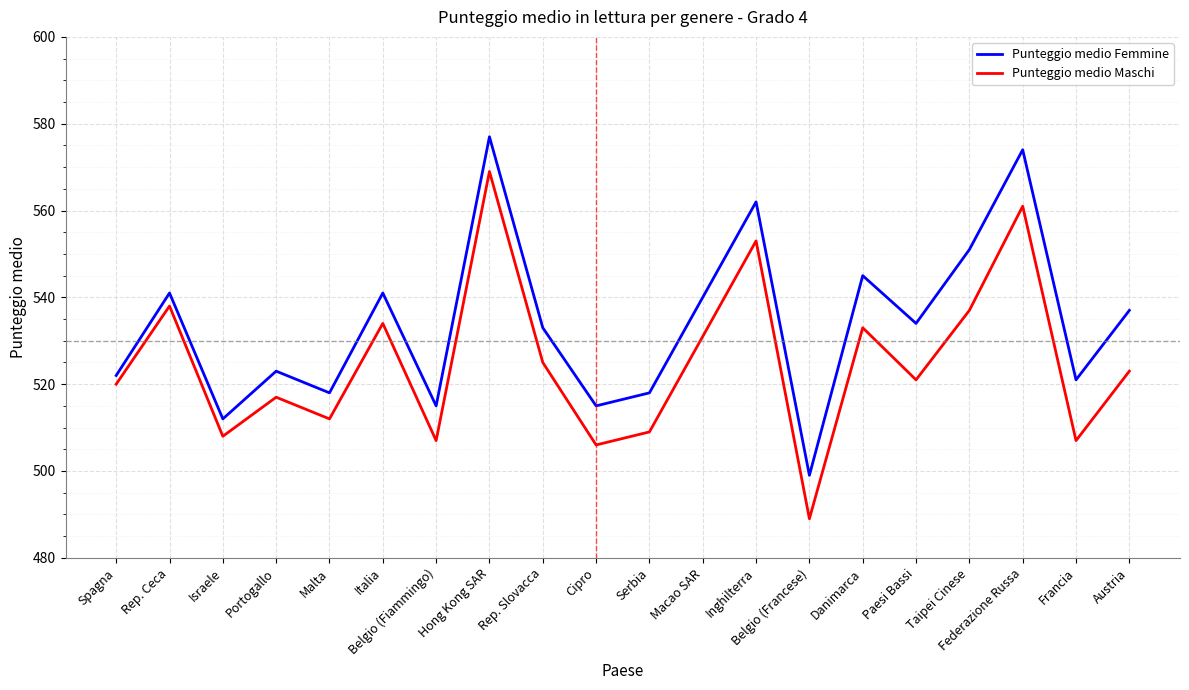

At which category is the sum across all series the highest?

Hong Kong SAR